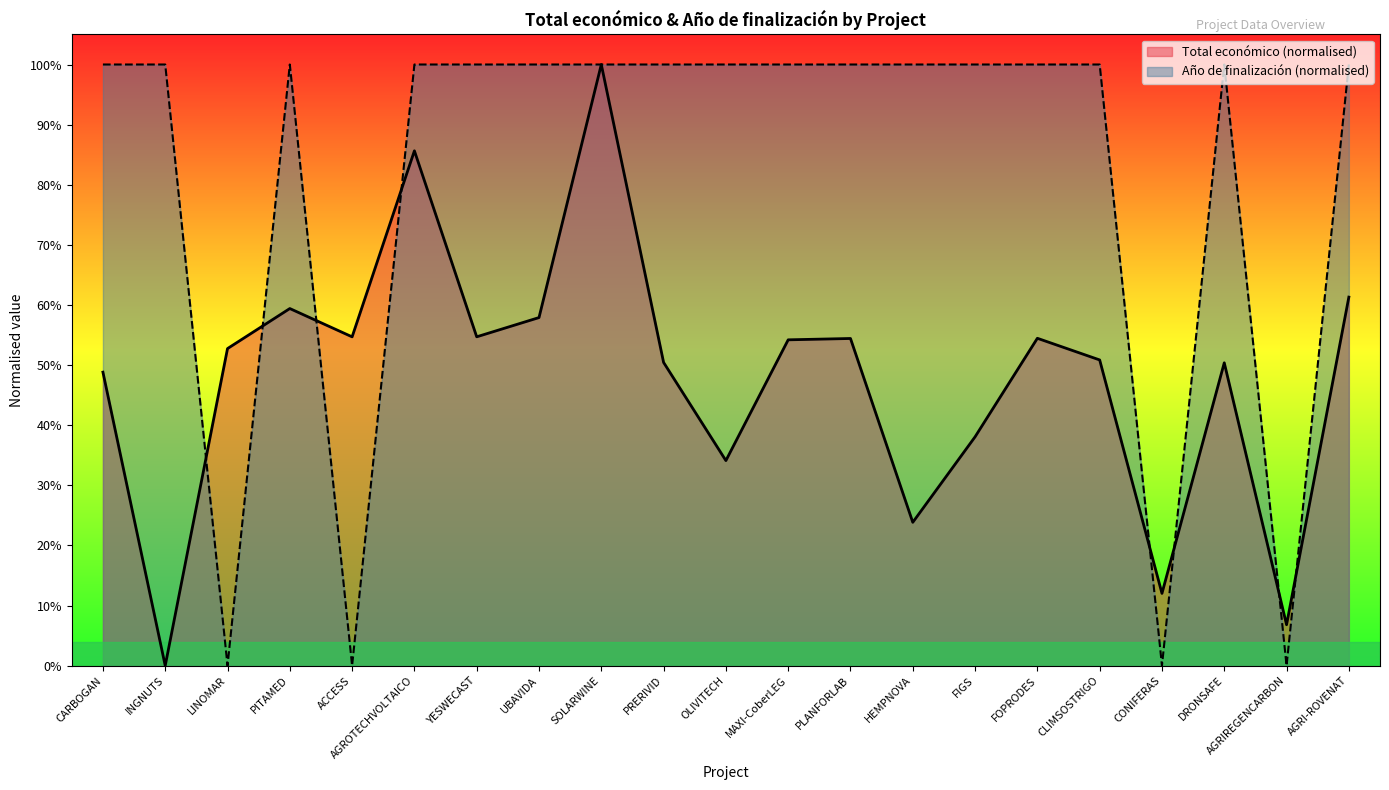

What position from the left is AGROTECHVOLTAICO?

6